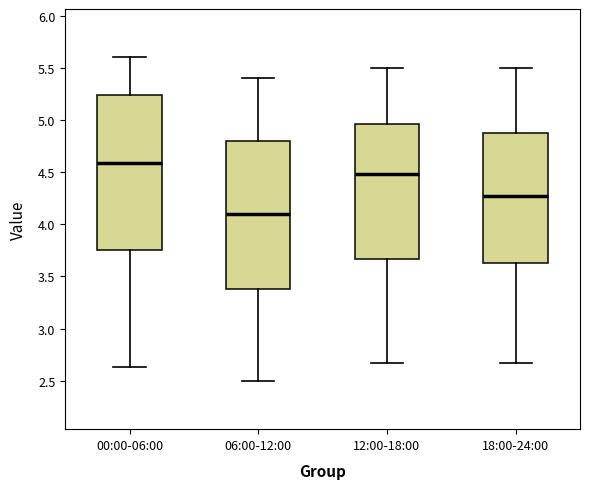

Reading left to right, read every box against the y-axis: the position of its median line, the range the box covers, and the ends of its whiskers. The values are not printed on the chart, so give them approximately, as read against the axis.

00:00-06:00: median 4.60, box 3.75 to 5.25, whiskers 2.65 to 5.60
06:00-12:00: median 4.10, box 3.40 to 4.80, whiskers 2.50 to 5.40
12:00-18:00: median 4.50, box 3.65 to 4.95, whiskers 2.65 to 5.50
18:00-24:00: median 4.25, box 3.65 to 4.90, whiskers 2.65 to 5.50